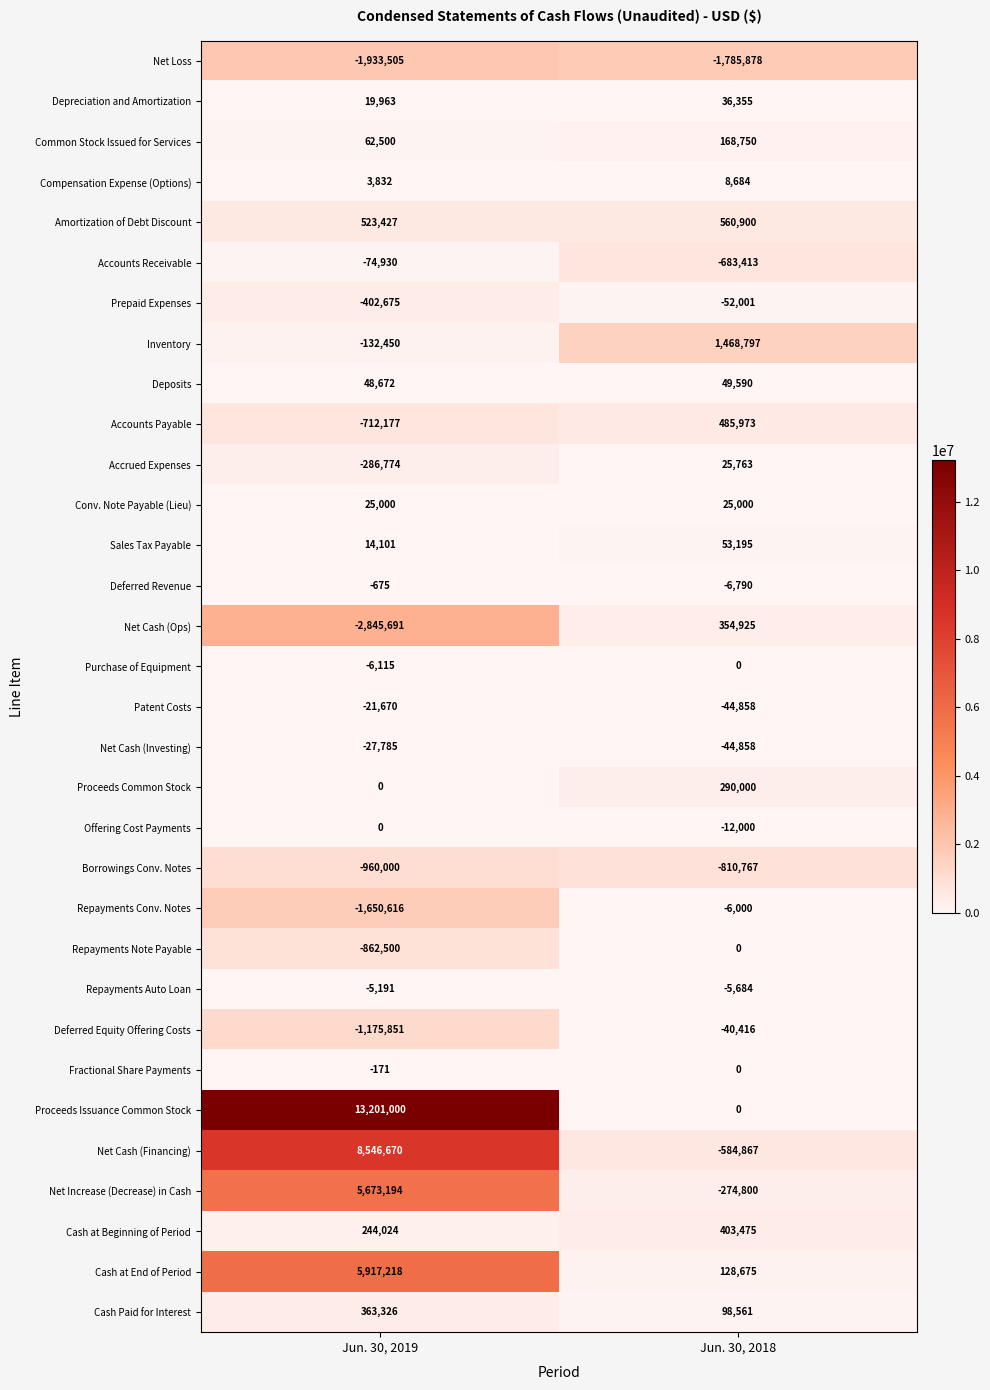

Which label corresponds to the largest value in the chart?

Jun. 30, 2019